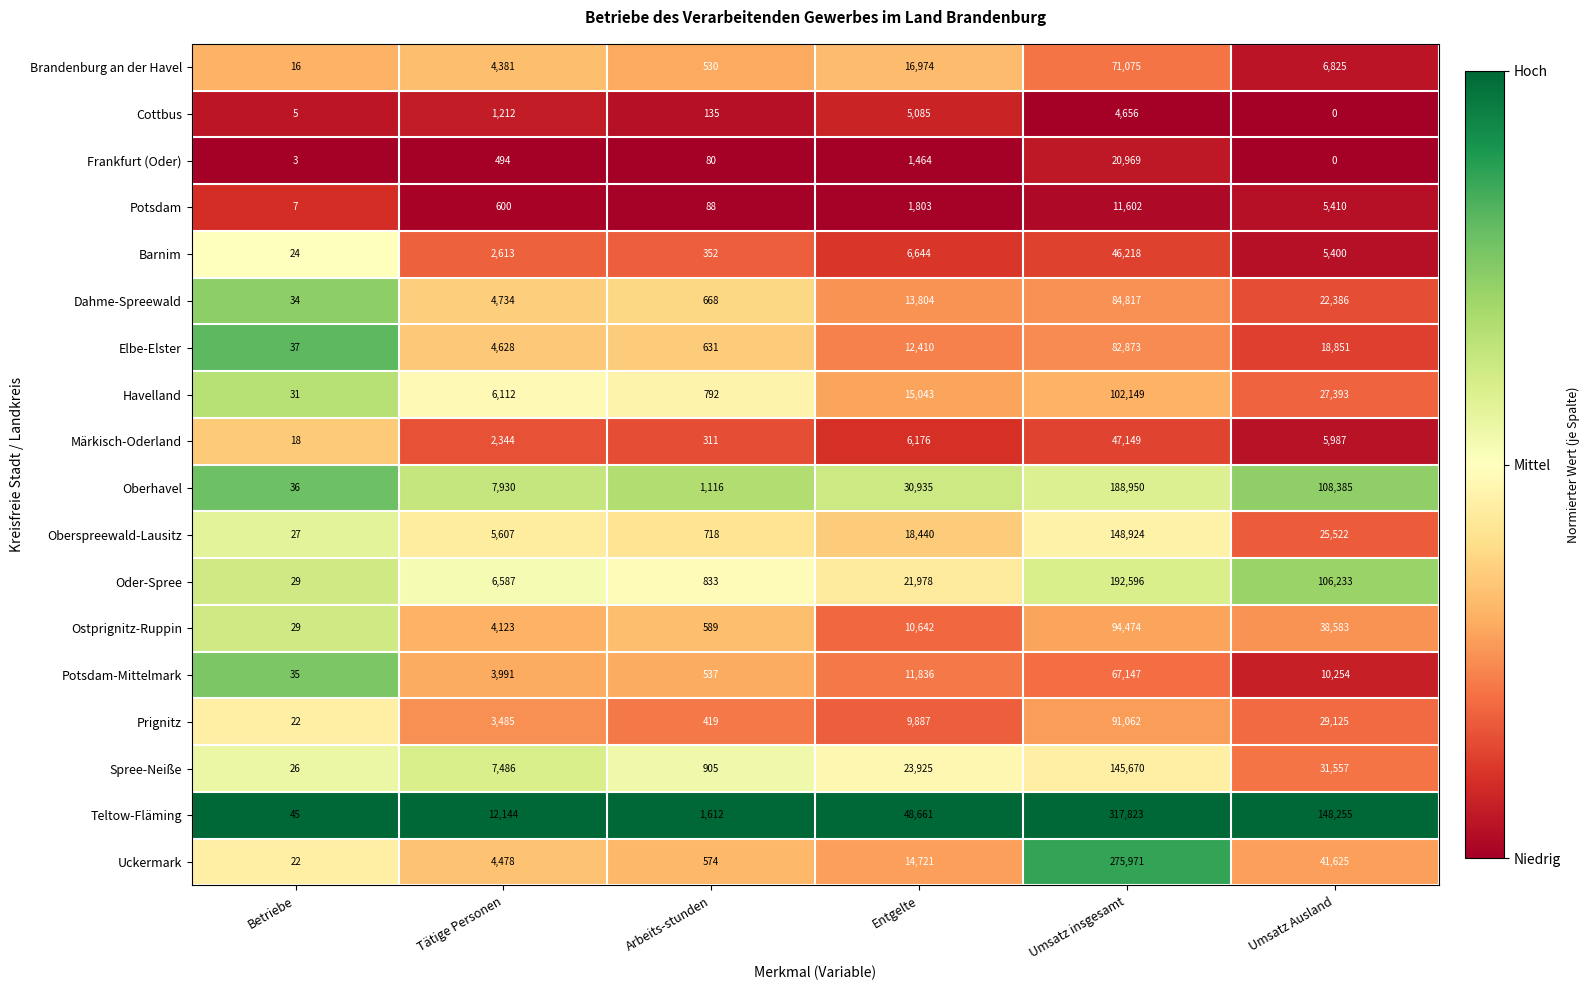

True or false: Brandenburg an der Havel has a value of 42609 at Umsatz insgesamt.

False